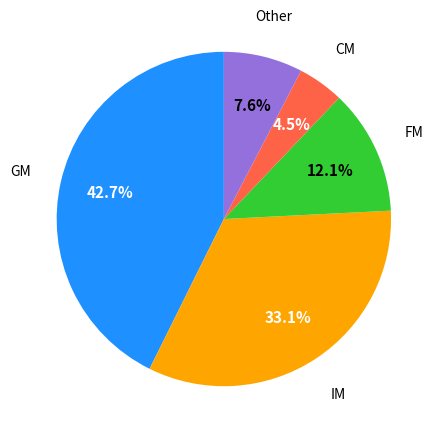

To the nearest percent, what percentage of the pie is IM?

33%